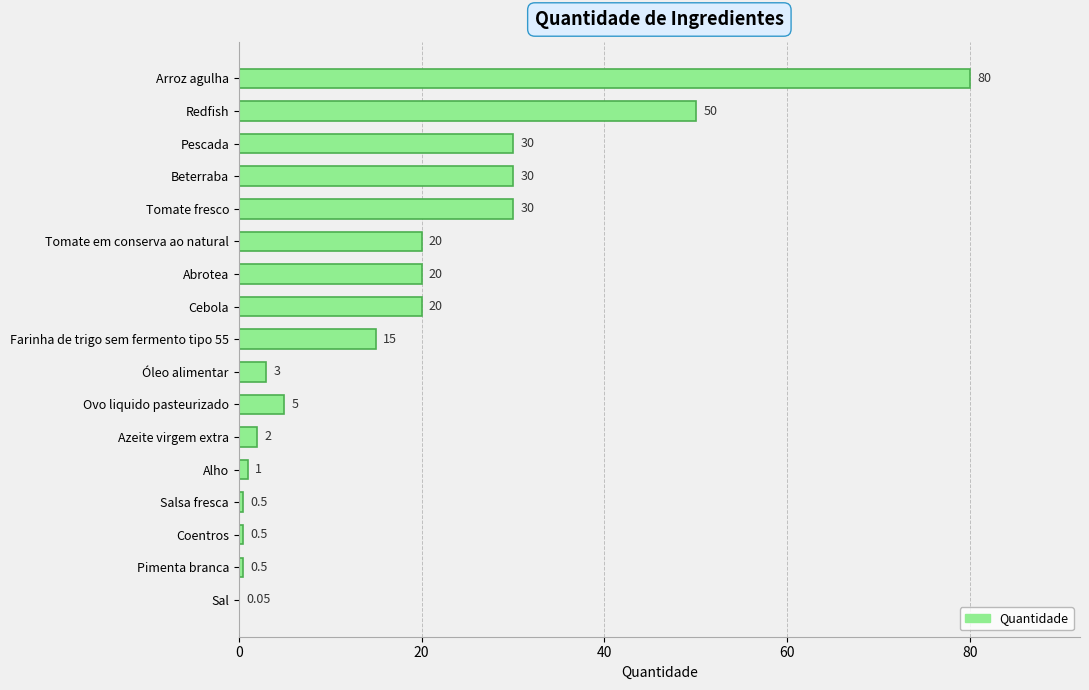

At which category does the chart reach its peak across all series?

Arroz agulha